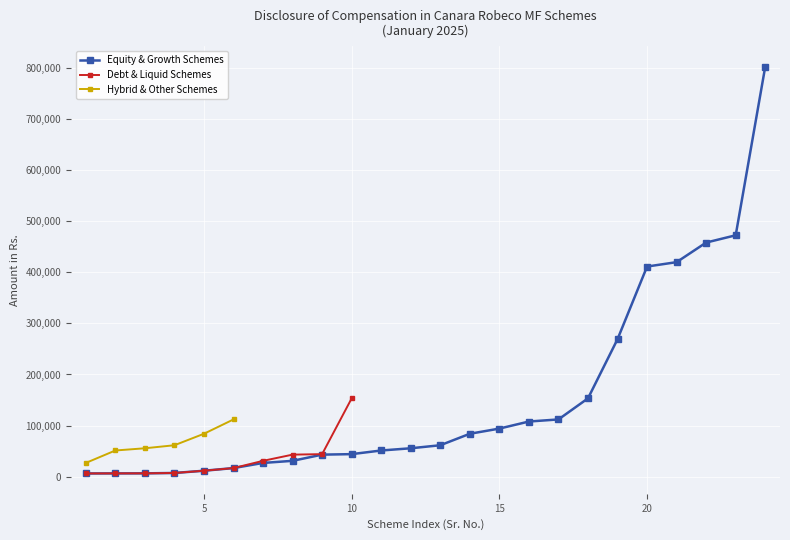

What is the highest value of the Equity & Growth Schemes series?

801722